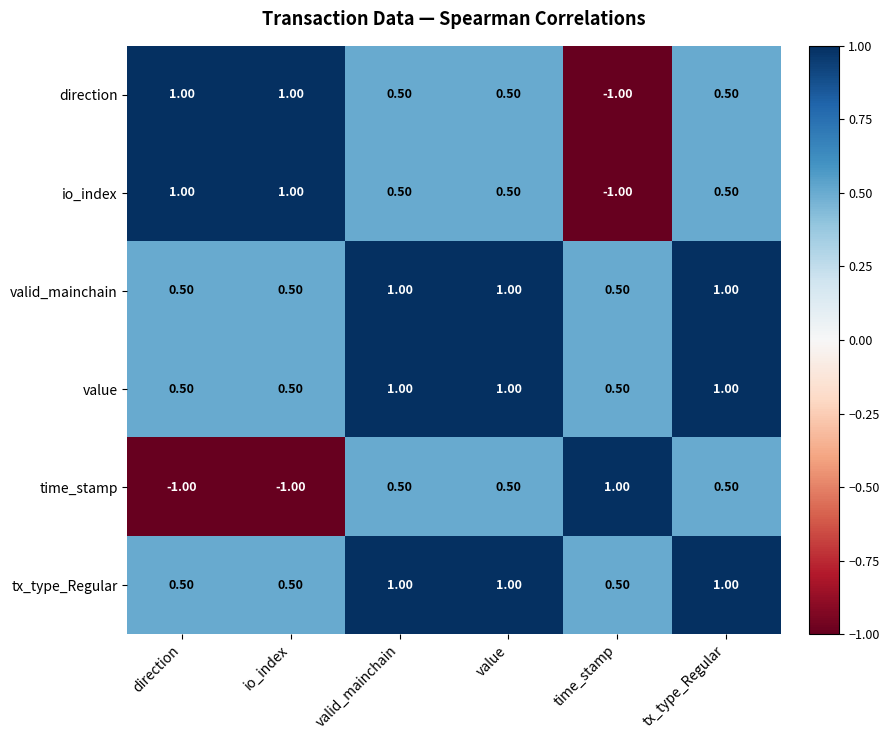

Is the value of value at time_stamp greater than the value of direction at direction?

No